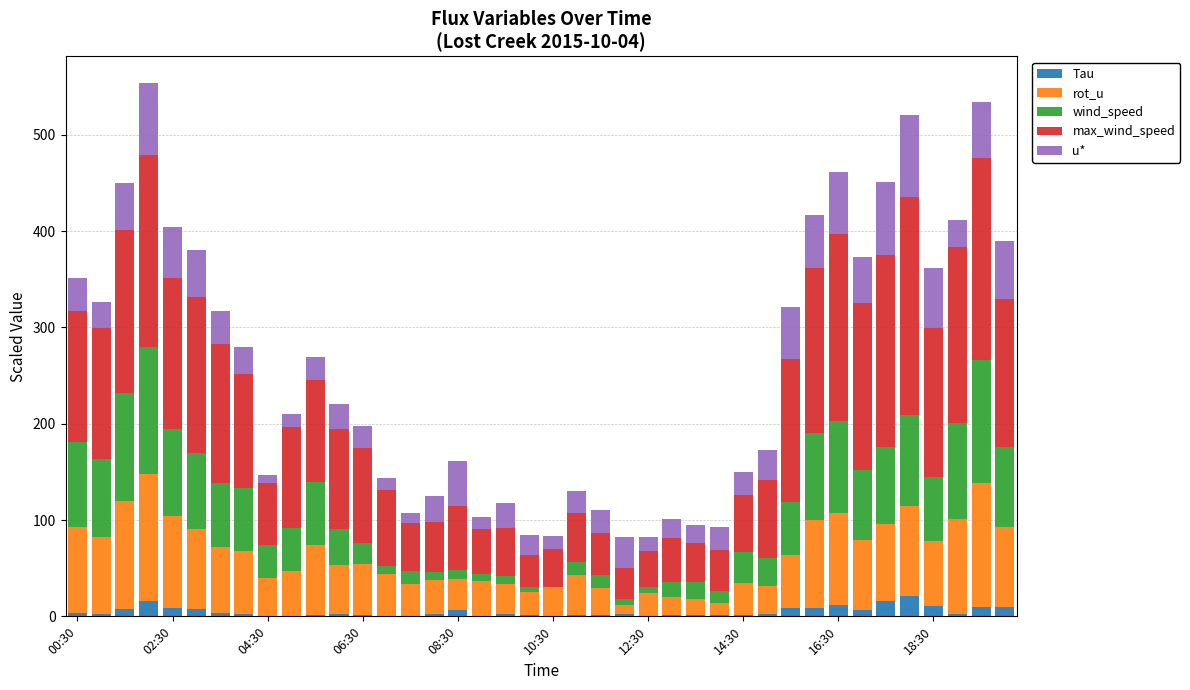

What is the highest value of the Tau series?

21.1